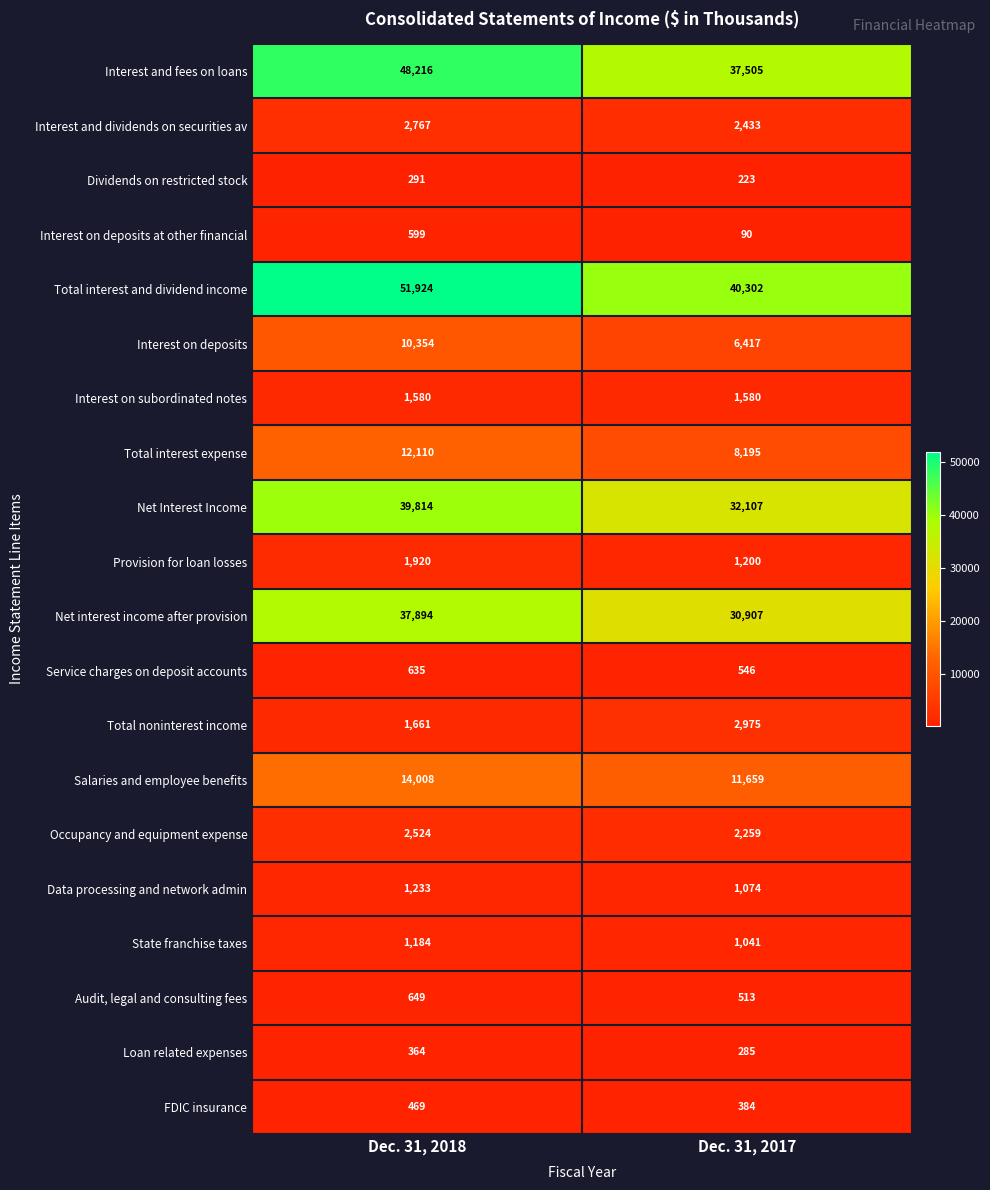

Read the Loan related expenses value at Dec. 31, 2018.

364